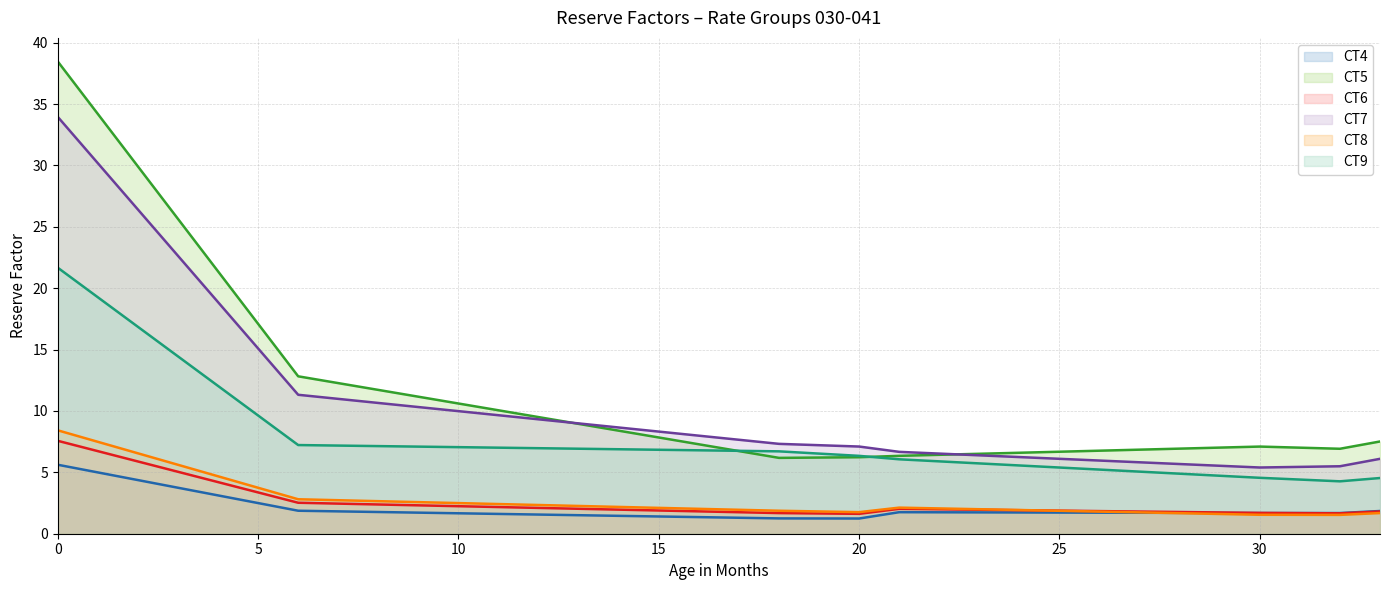

What is the maximum value shown in the chart?

38.5